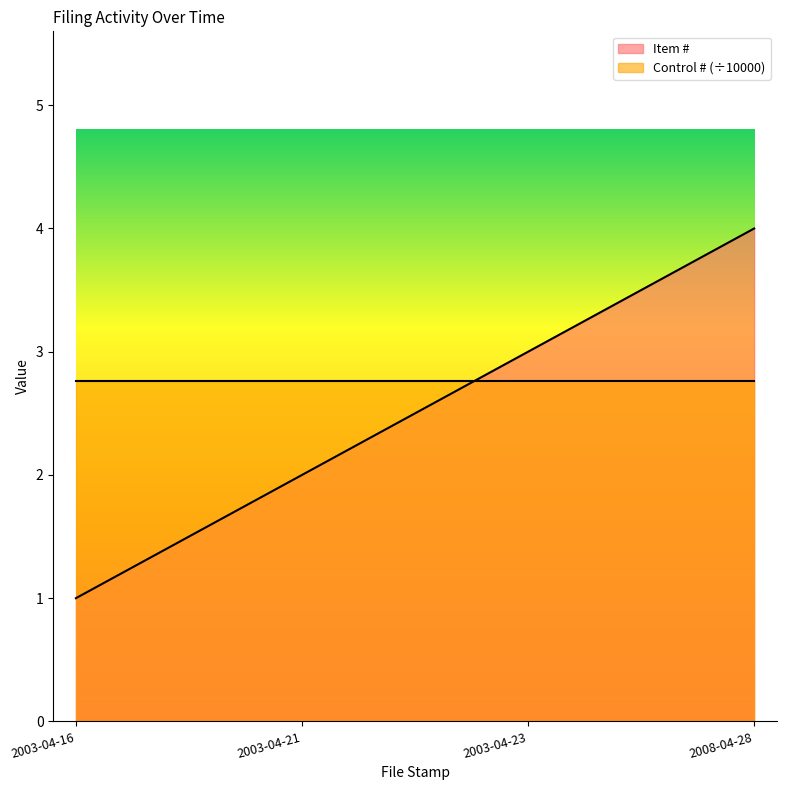

Which category has the lowest value across all series?

2003-04-16